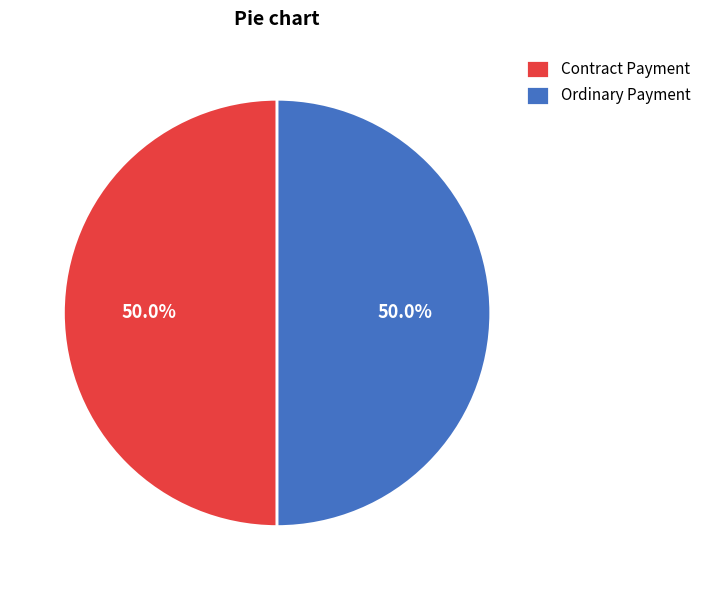

Approximately how many times larger is the value at Ordinary Payment compared to Contract Payment?

1.0